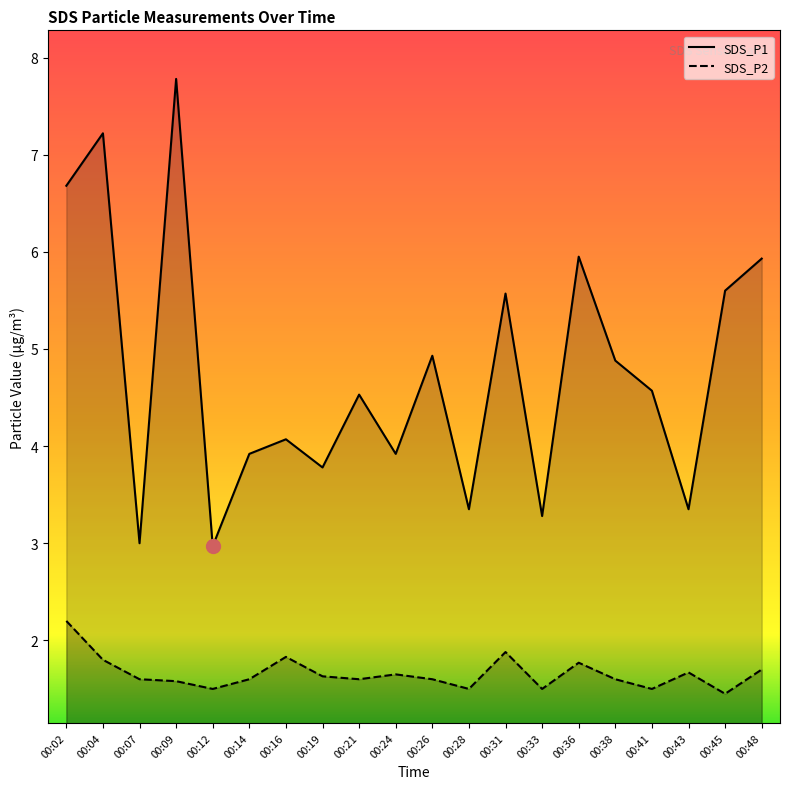

Where is the first local maximum for SDS_P1?

00:04